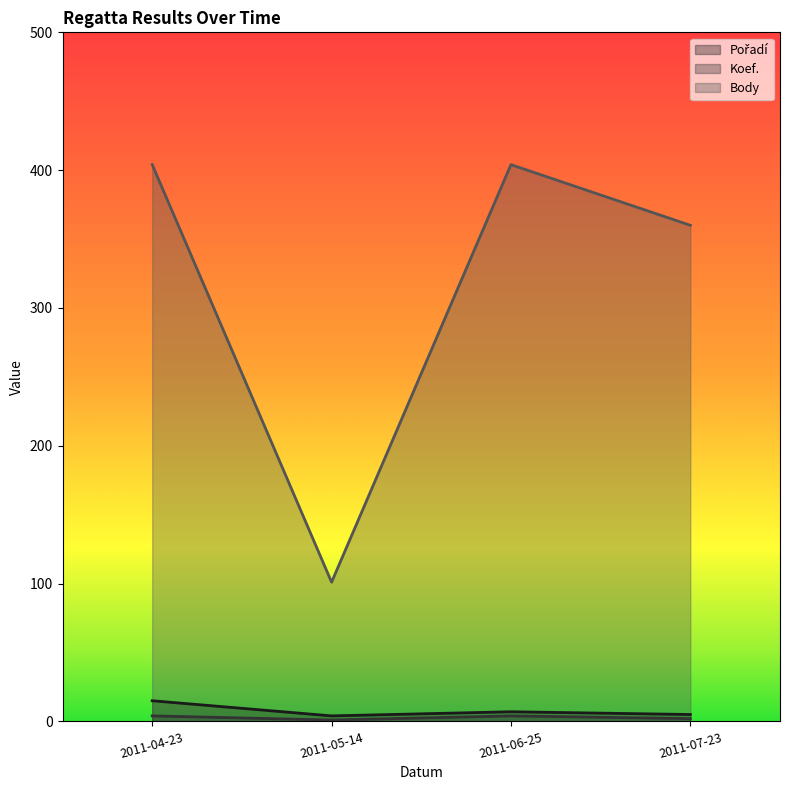

True or false: Body has a value of 162 at 2011-07-23.

False